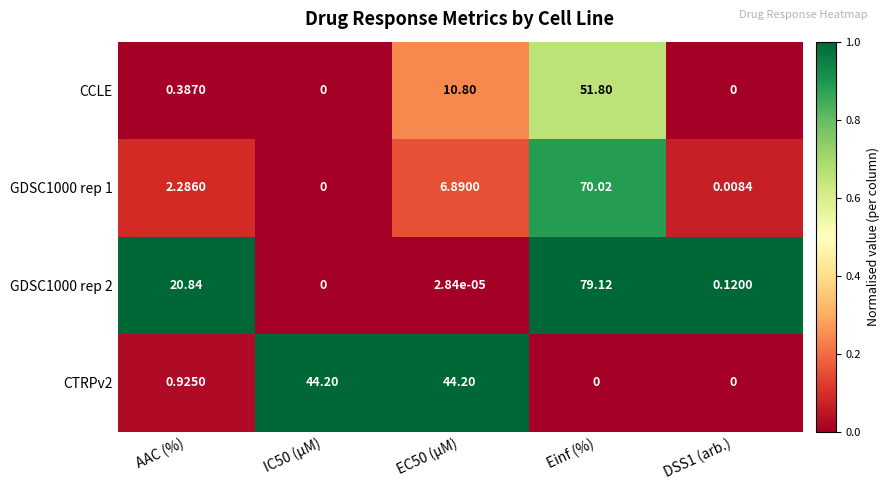

How many data points in GDSC1000 rep 1 are less than 2?

2